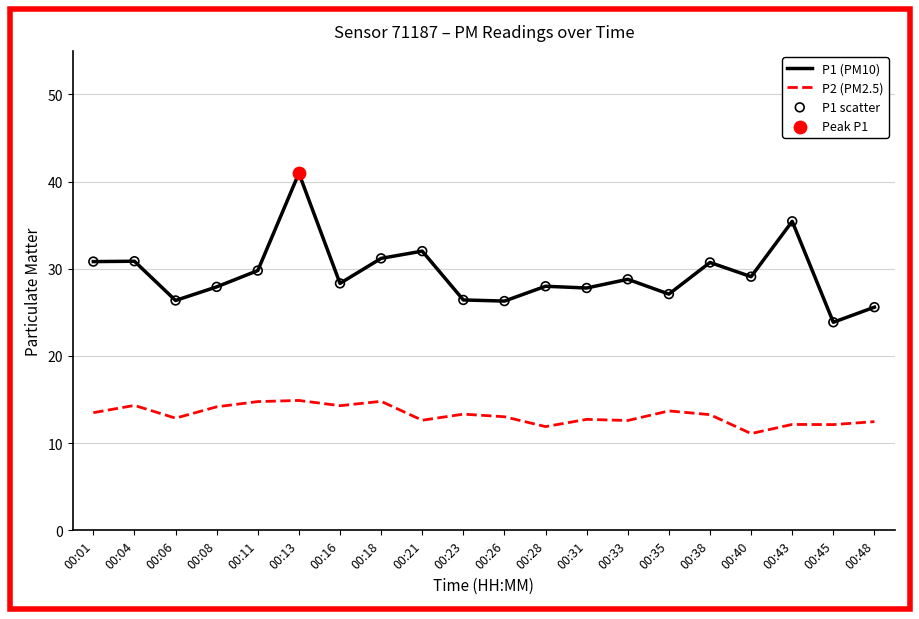

What is the total value across all series at 00:48?

38.1